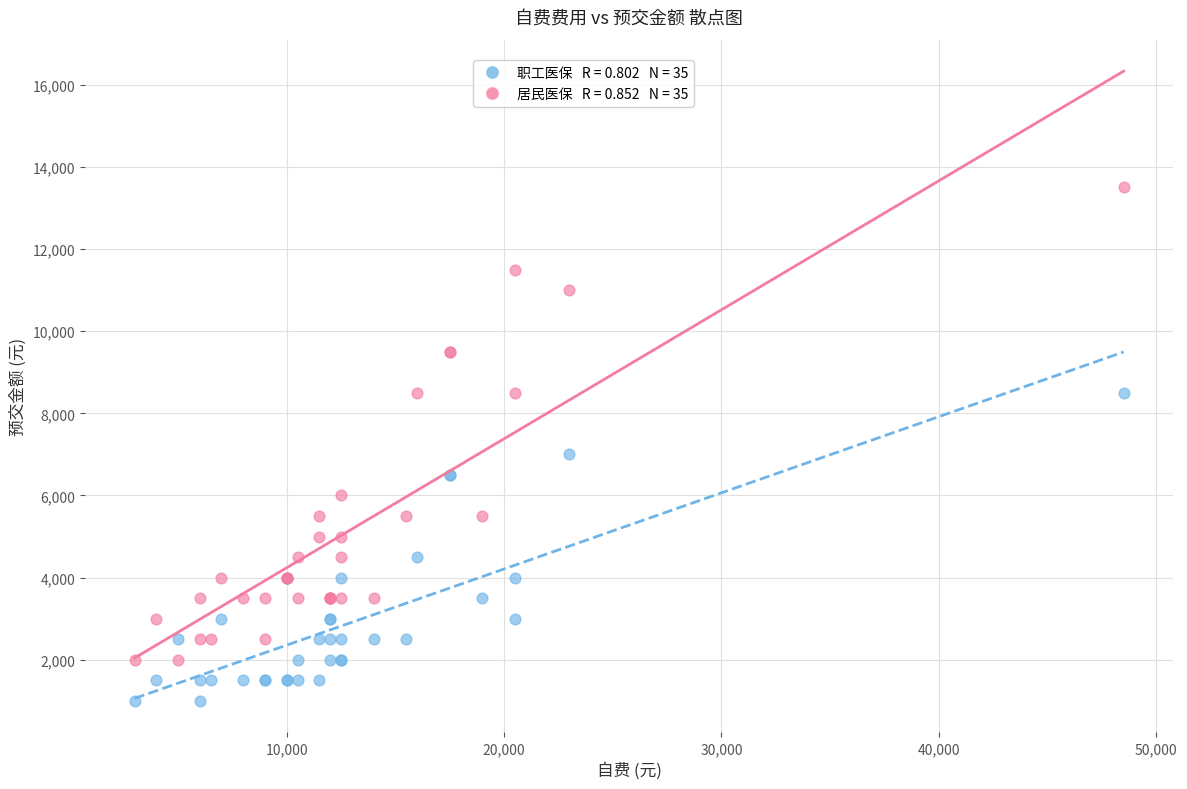

Across all series, what Y value is closest to 7250?

7000